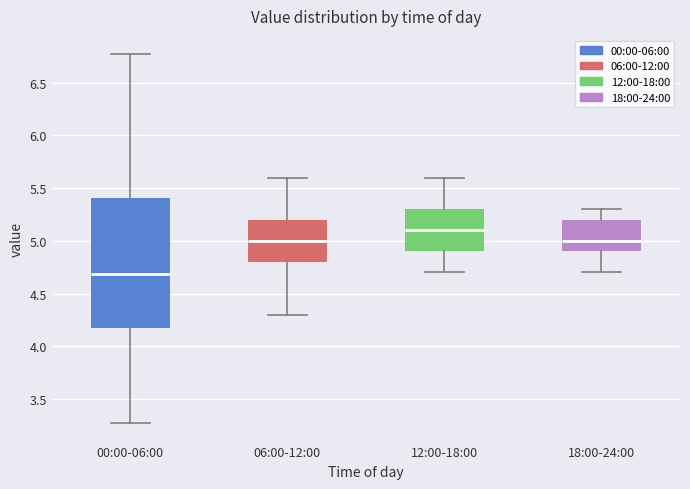

Which box's median line is the lowest?

00:00-06:00